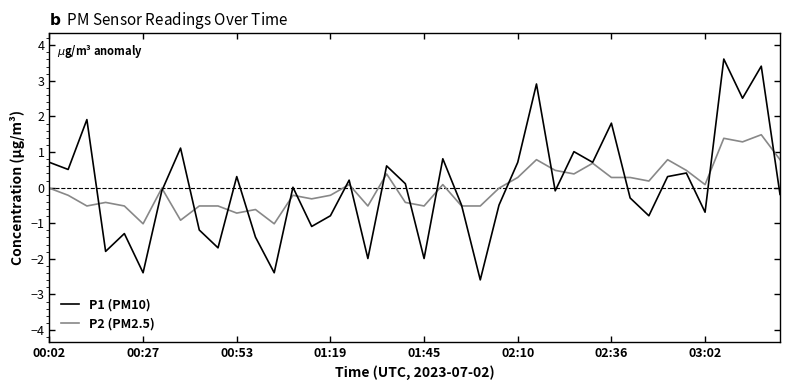

Which series has the largest range (max minus min)?

P1 (PM10)